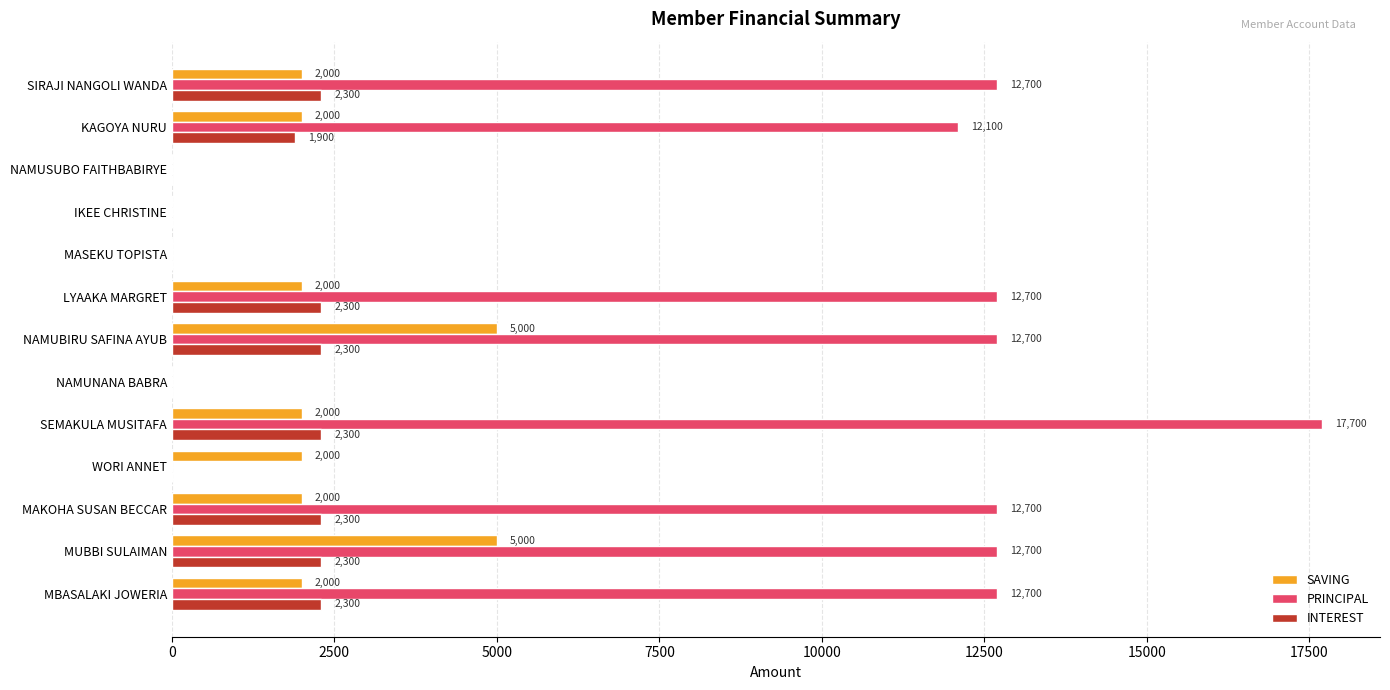

Which series has the widest spread of values?

PRINCIPAL